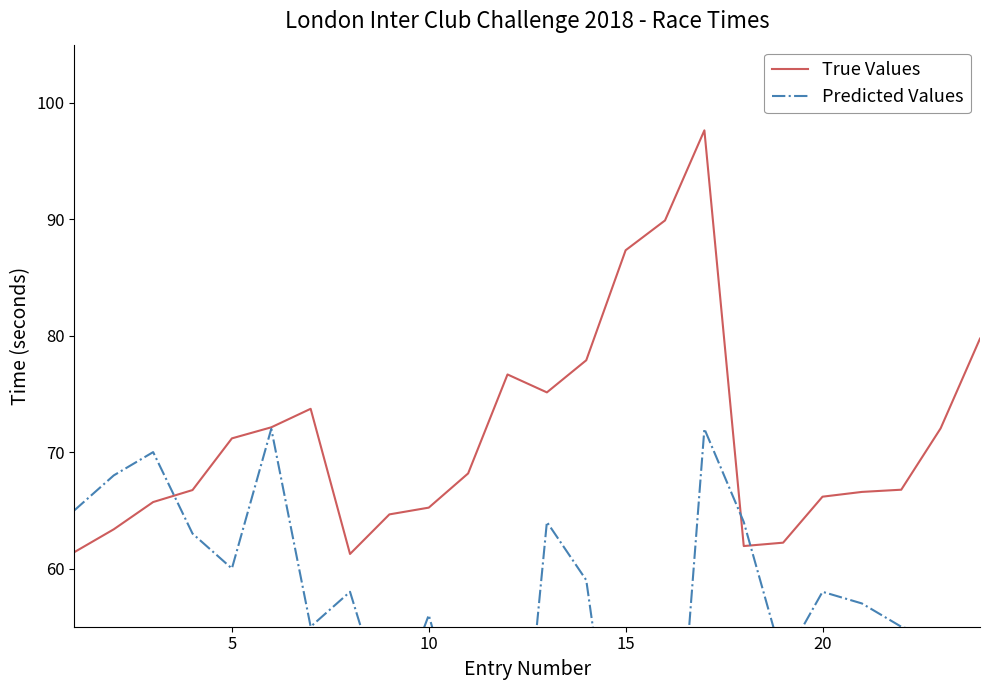

What is the smallest value displayed?

28.0